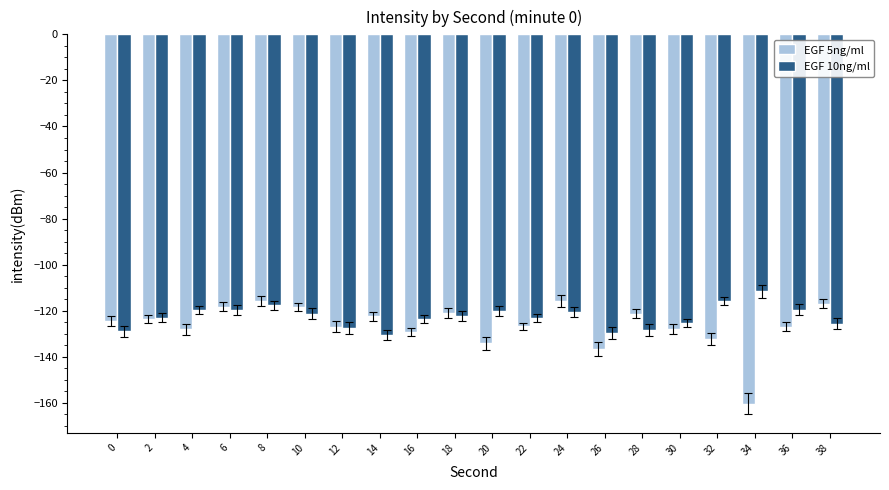

How many bars are there in total?

40